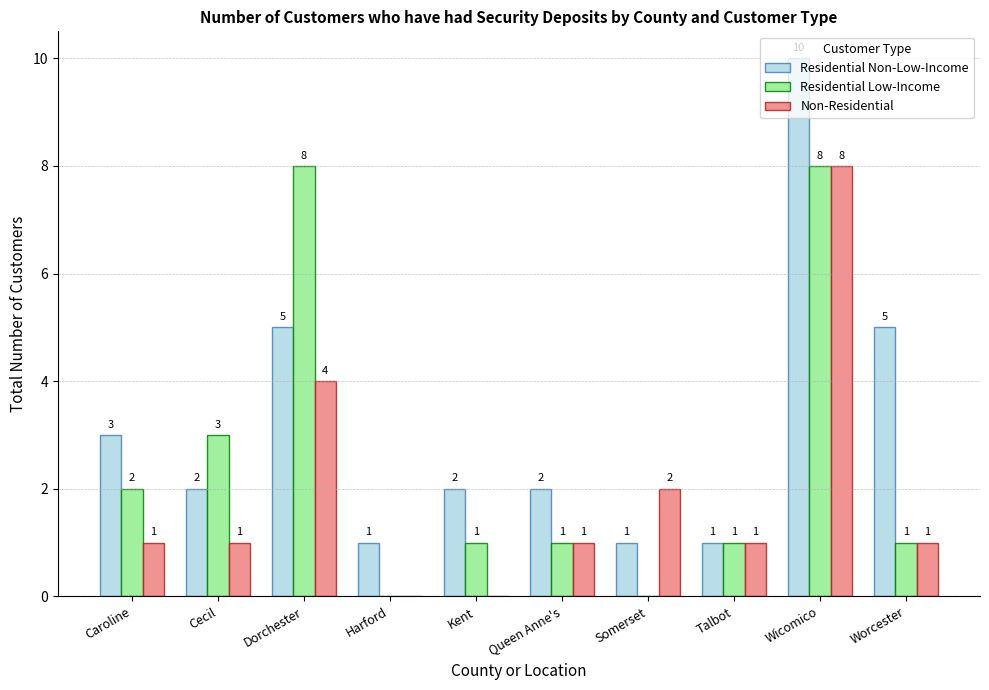

How many Residential Low-Income values are between 1 and 3?

6